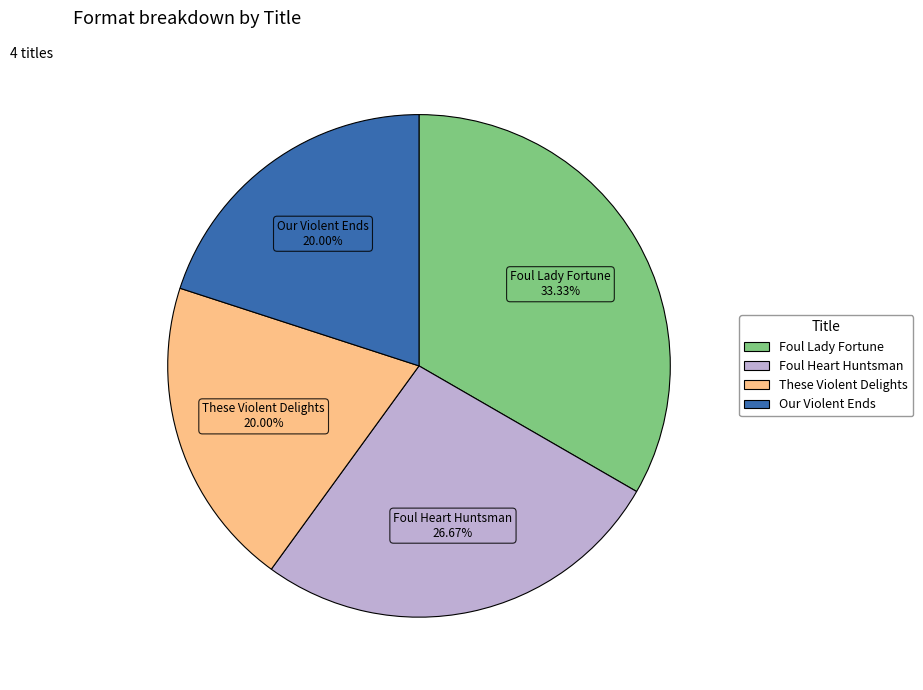

The Foul Heart Huntsman slice represents 40% of the pie. True or false?

False